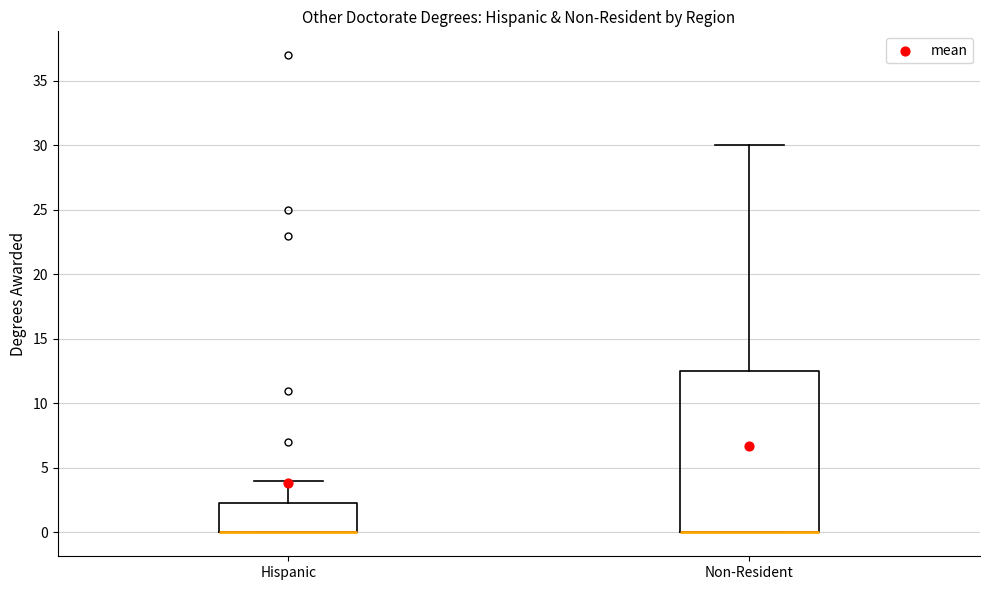

Reading left to right, read every box against the y-axis: the position of its median line, the range the box covers, and the ends of its whiskers. The values are not printed on the chart, so give them approximately, as read against the axis.

Hispanic: median 0.0 (drawn on the box's lower edge), box 0.0 to 2.5, whiskers 0.0 to 4.0
Non-Resident: median 0.0 (drawn on the box's lower edge), box 0.0 to 12.5, whiskers 0.0 to 30.0